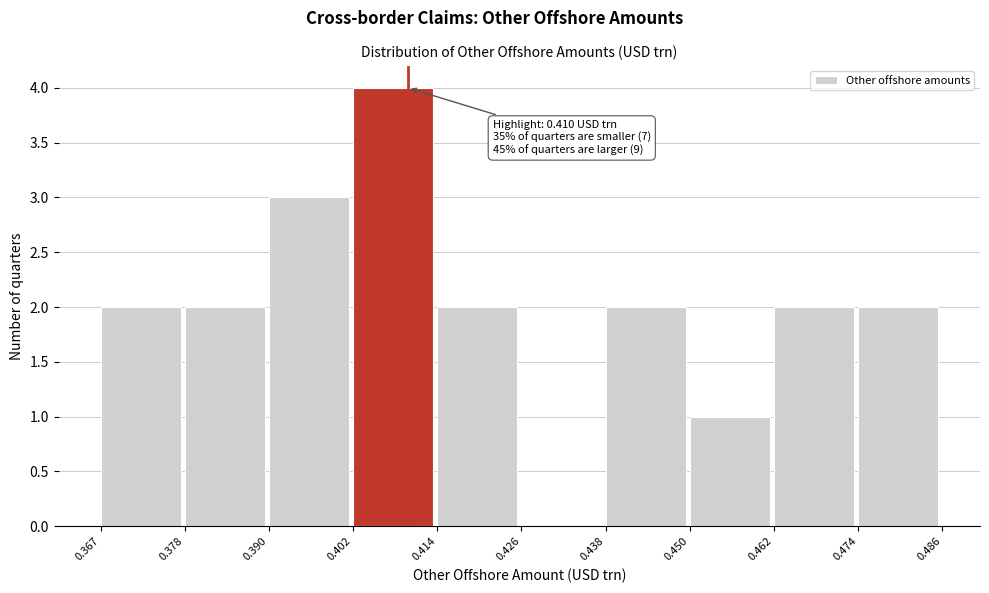

Over which range of the x-axis is the bar tallest?

0.402 to 0.414